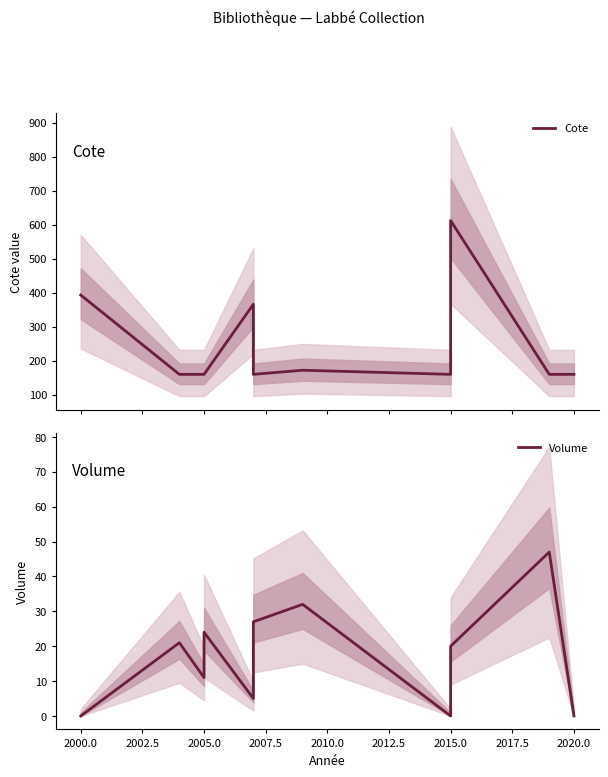

Is it true that Volume equals 27.0 at 2010.0?

True